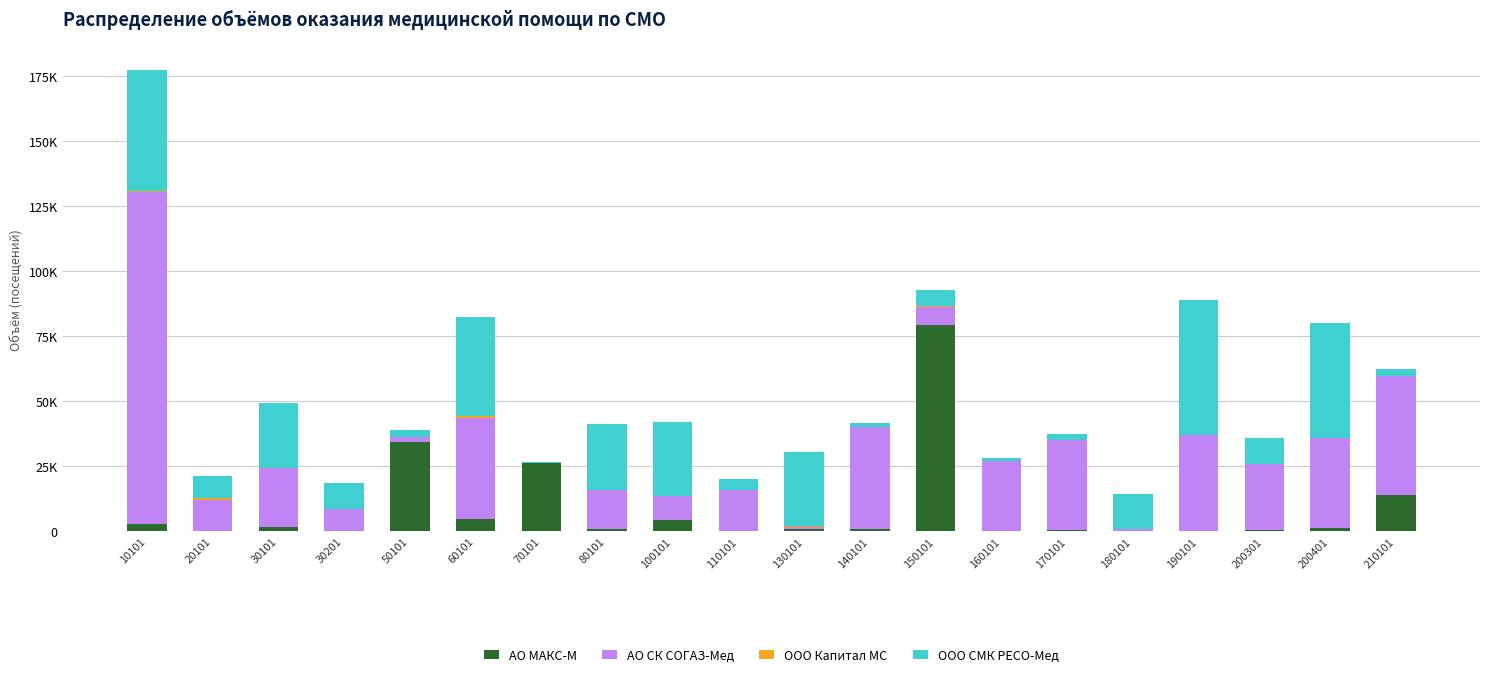

Does the chart contain stacked bars?

Yes